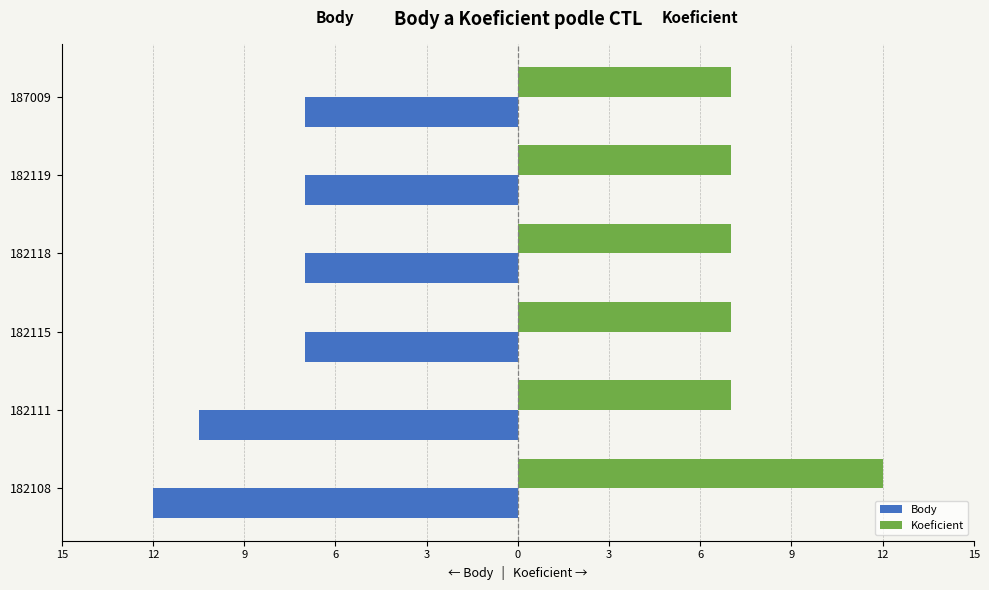

Count the Koeficient values in the range 7 to 8.

5